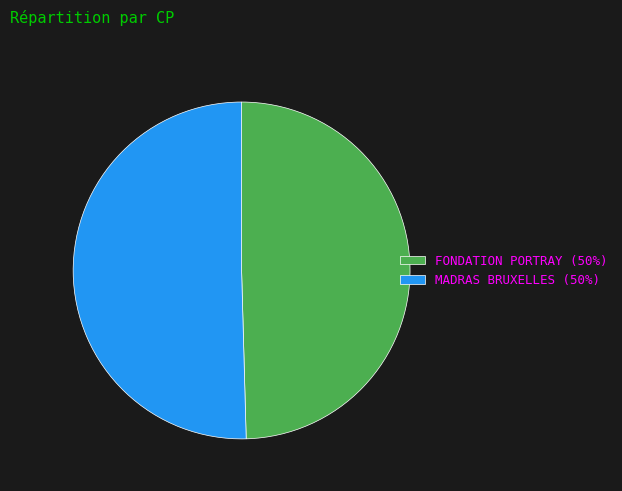

Does FONDATION PORTRAY (50%) account for over 50% of the chart?

No